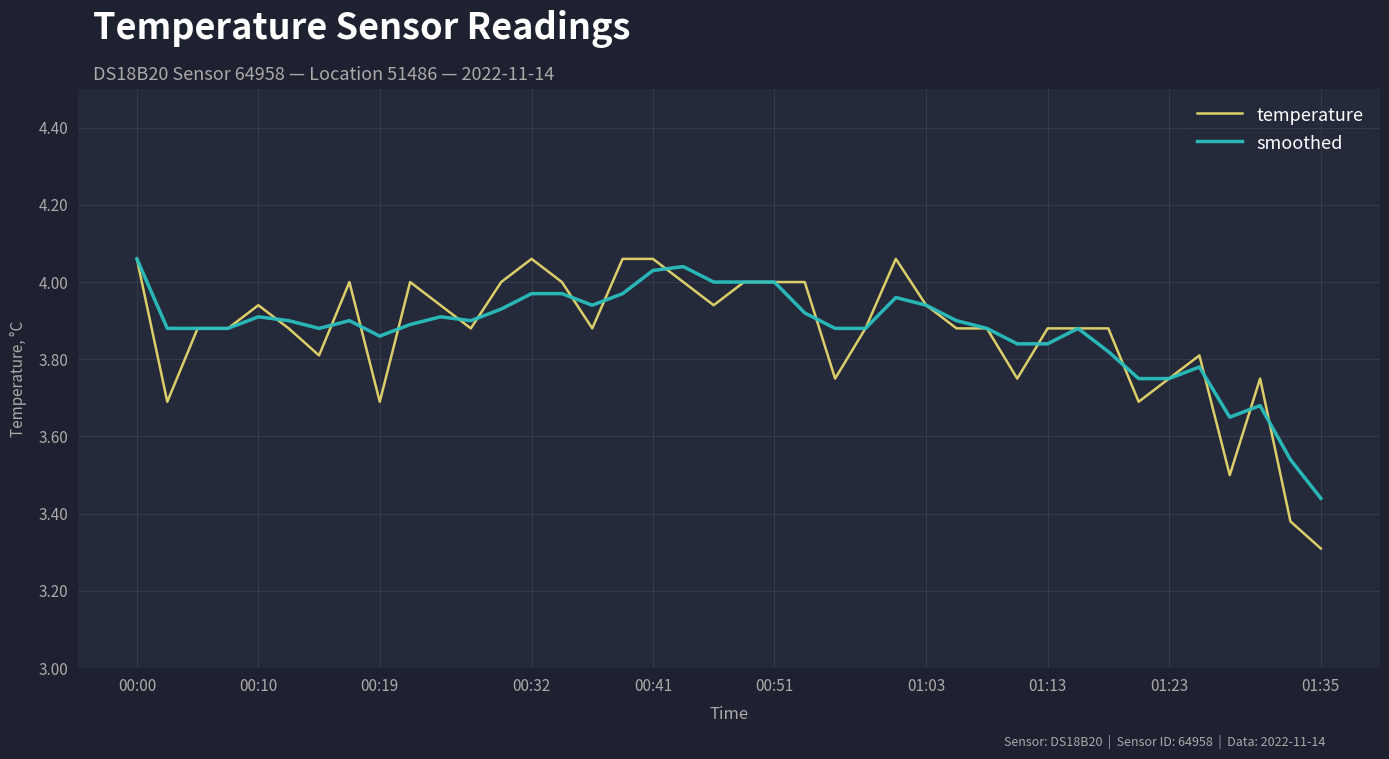

Which series has the largest range (max minus min)?

temperature